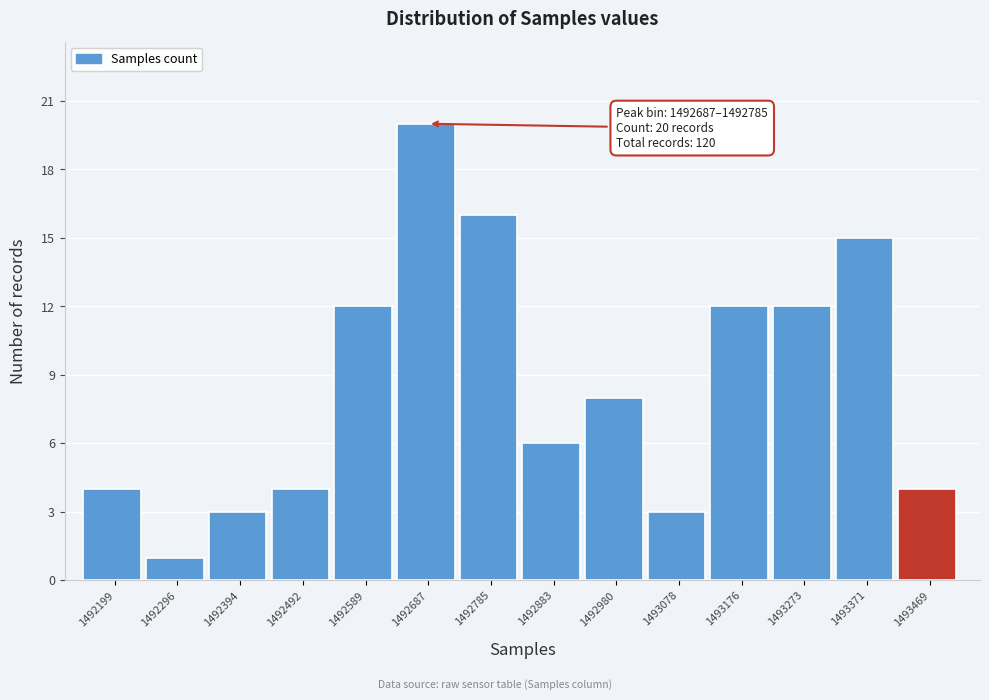

Reading right to left, extract all data points from this chart.

4	15	12	12	3	8	6	16	20	12	4	3	1	4